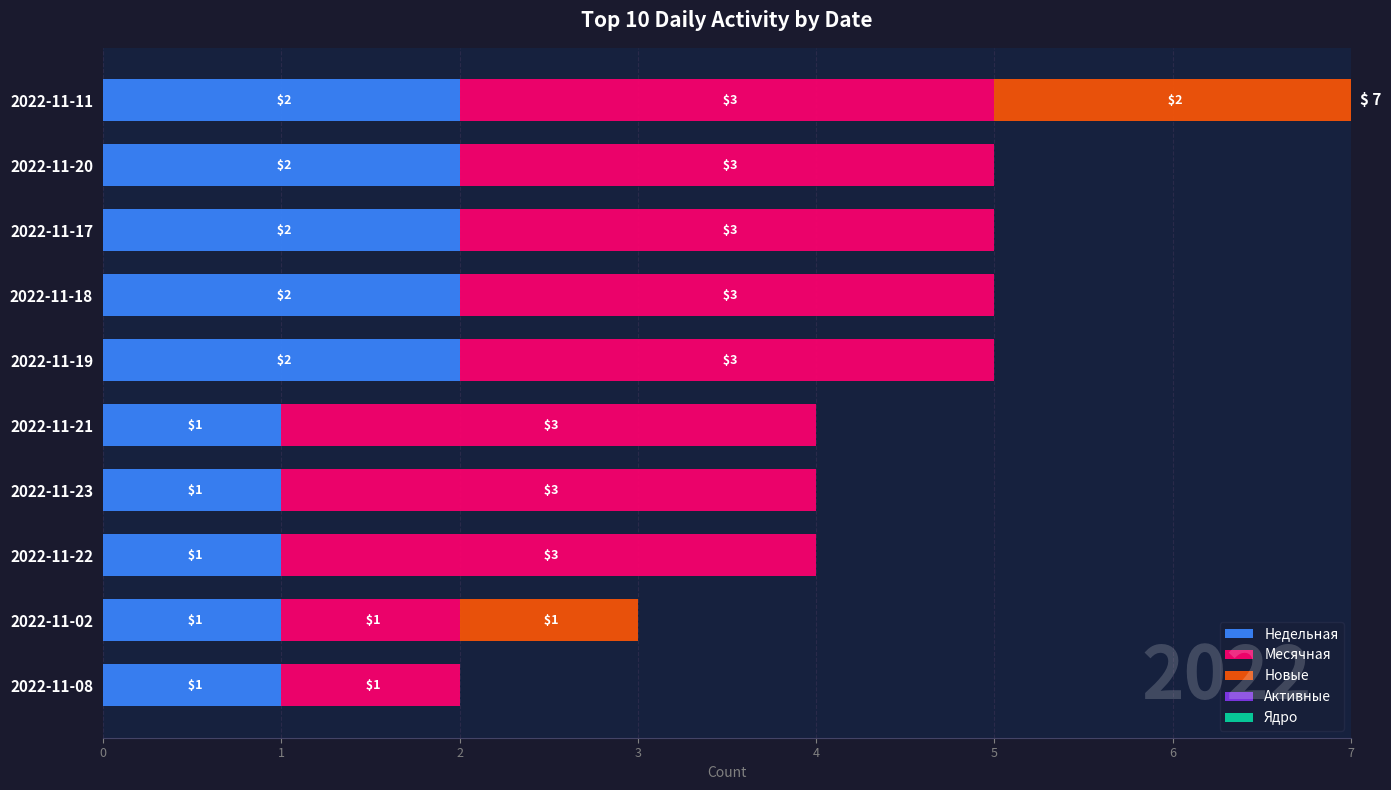

The value of Недельная at 2022-11-21 is 0. True or false?

False